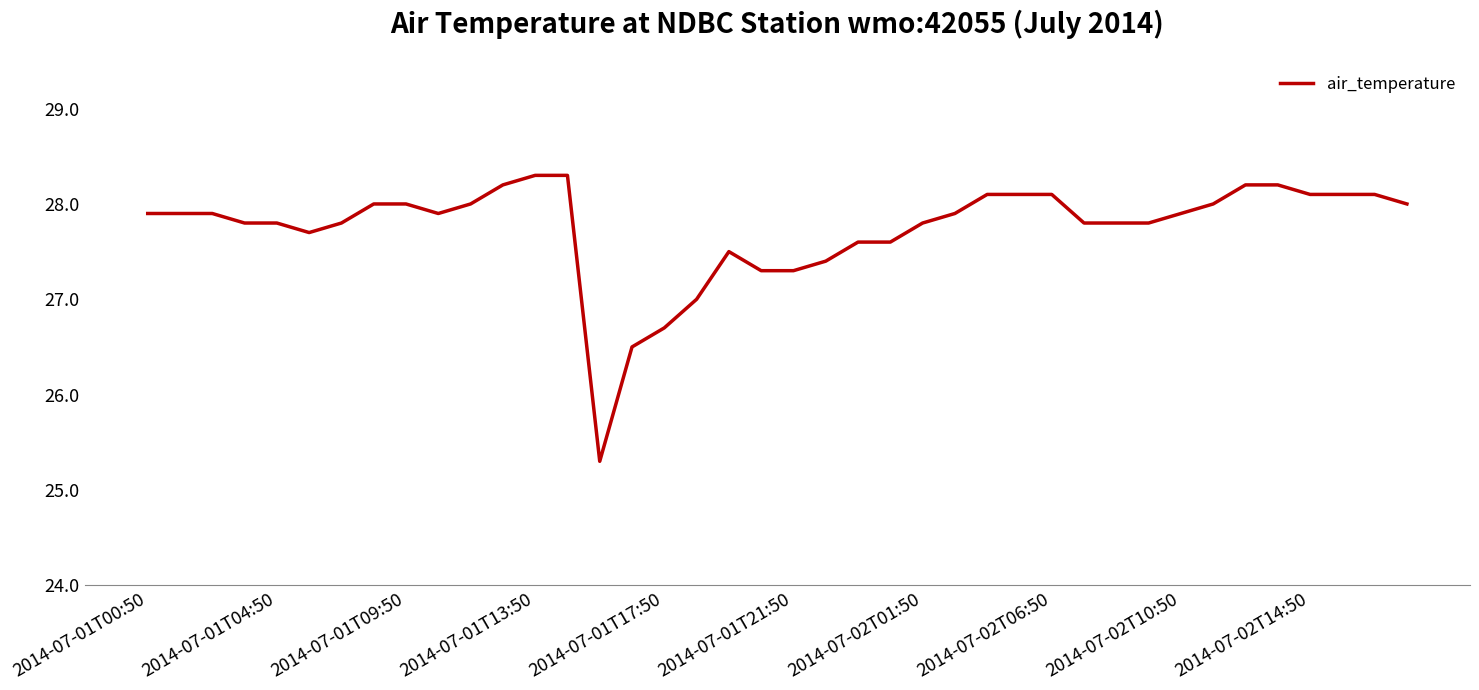

What is the minimum value shown in the chart?

25.3